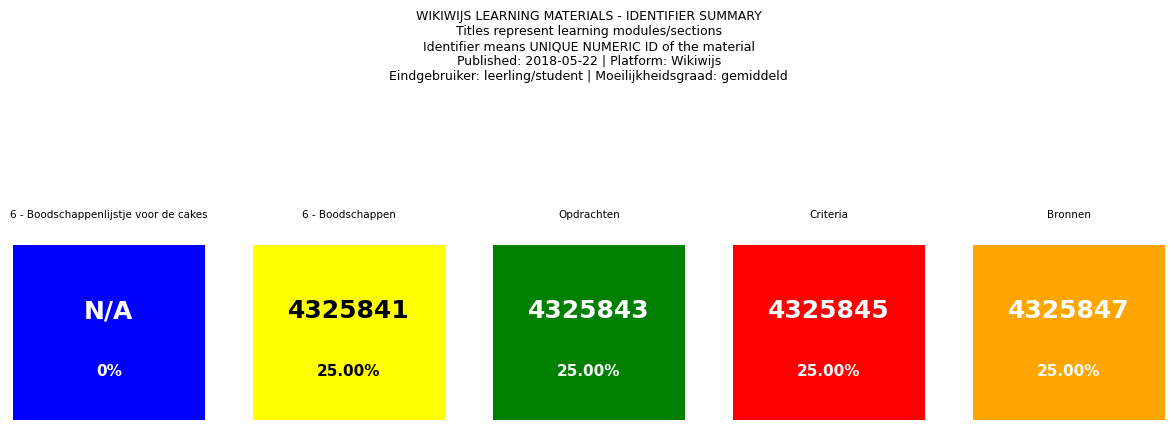

What is the greatest value displayed?

4325847